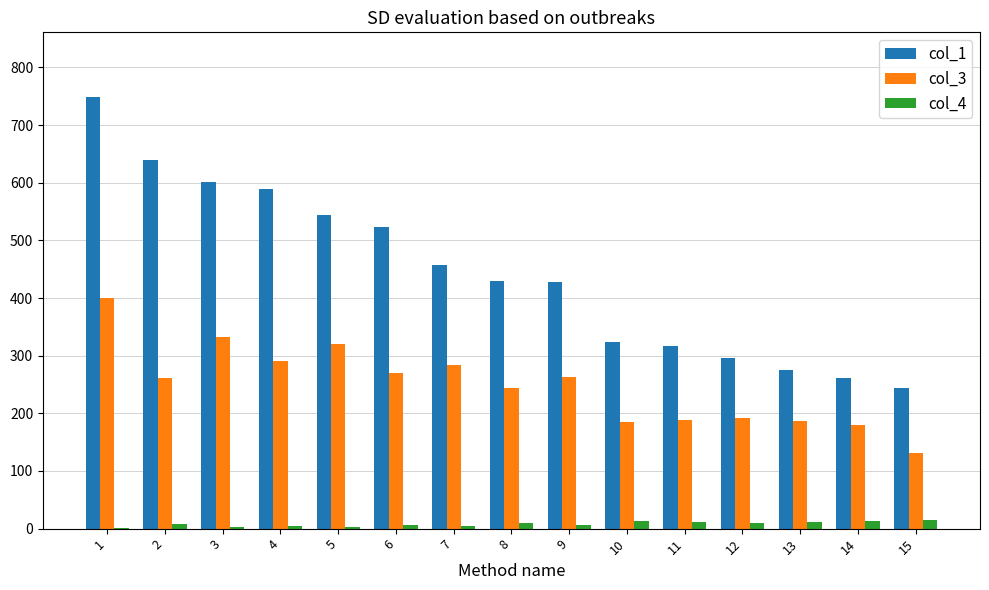

Which series has the largest total across all categories?

col_1